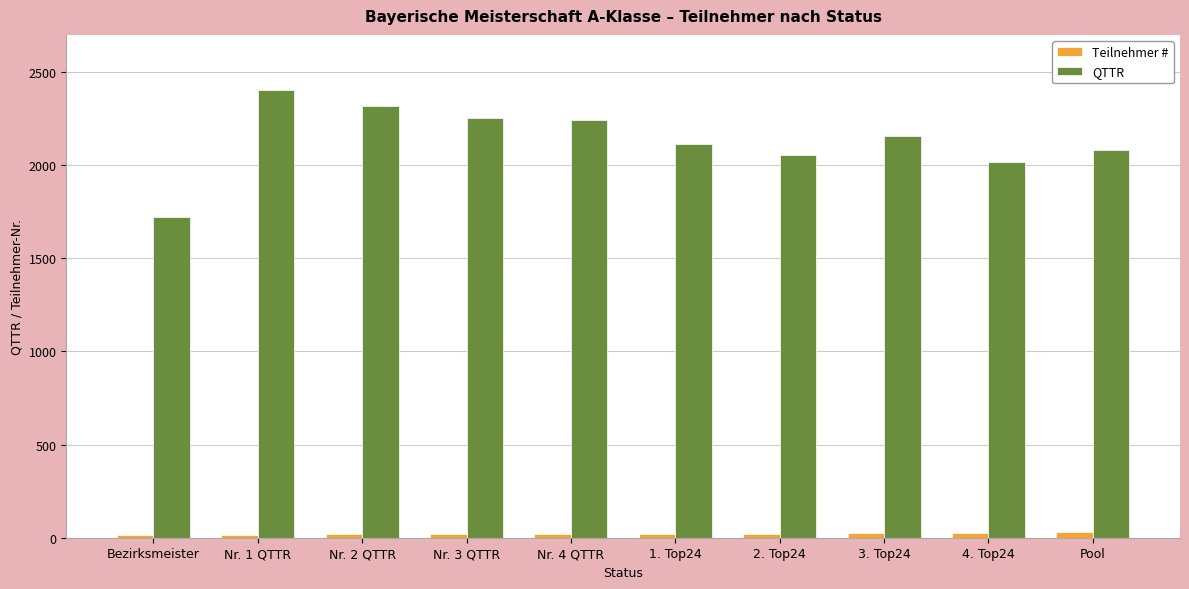

Does the chart contain stacked bars?

No